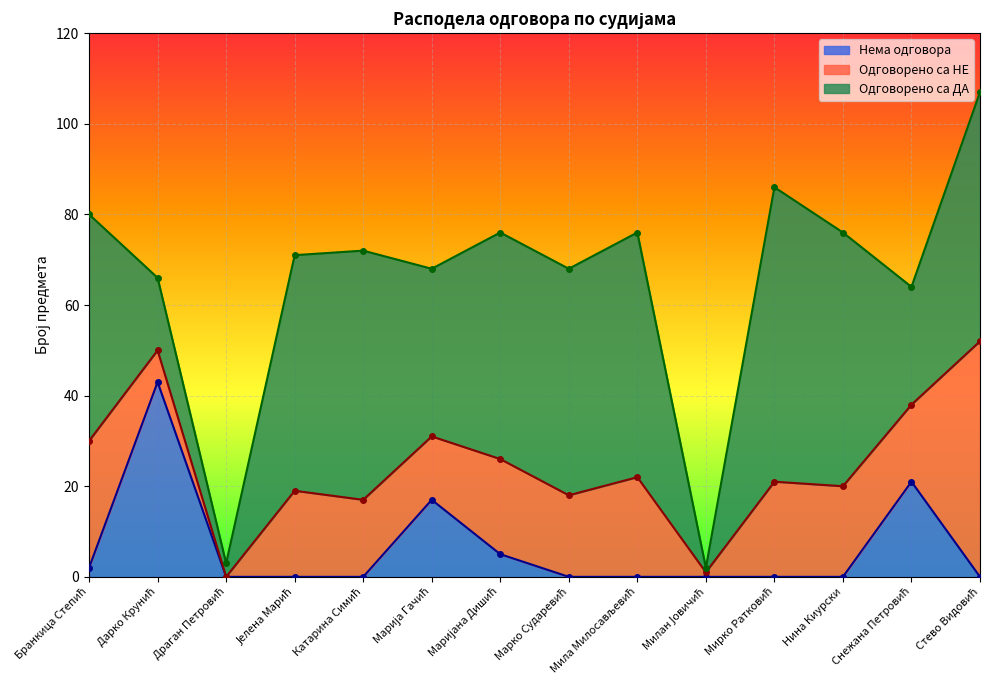

What is the difference between the maximum and minimum values in the Одговорено са НЕ series?

52